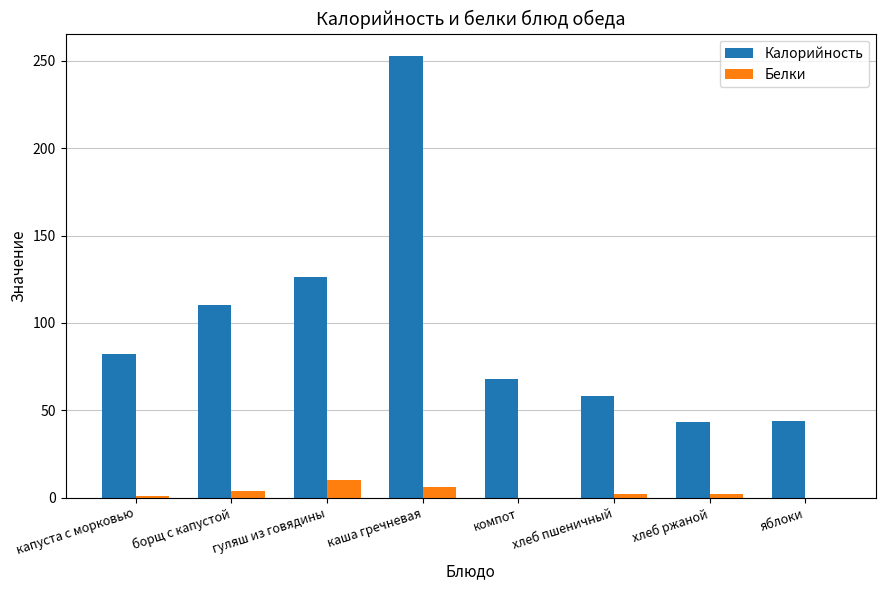

What is the sum of all Белки values?

25